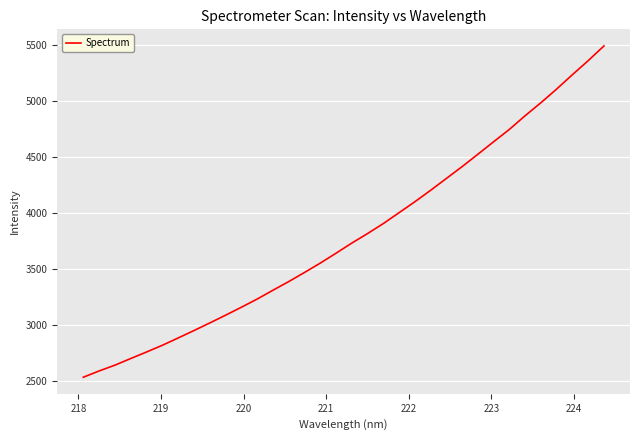

What is the maximum value shown in the chart?

5488.6